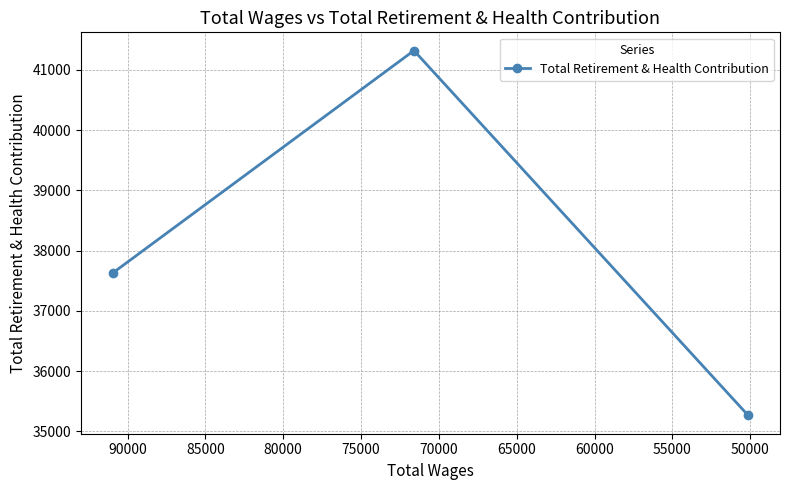

What is the value of the 1st point from the left?

37628